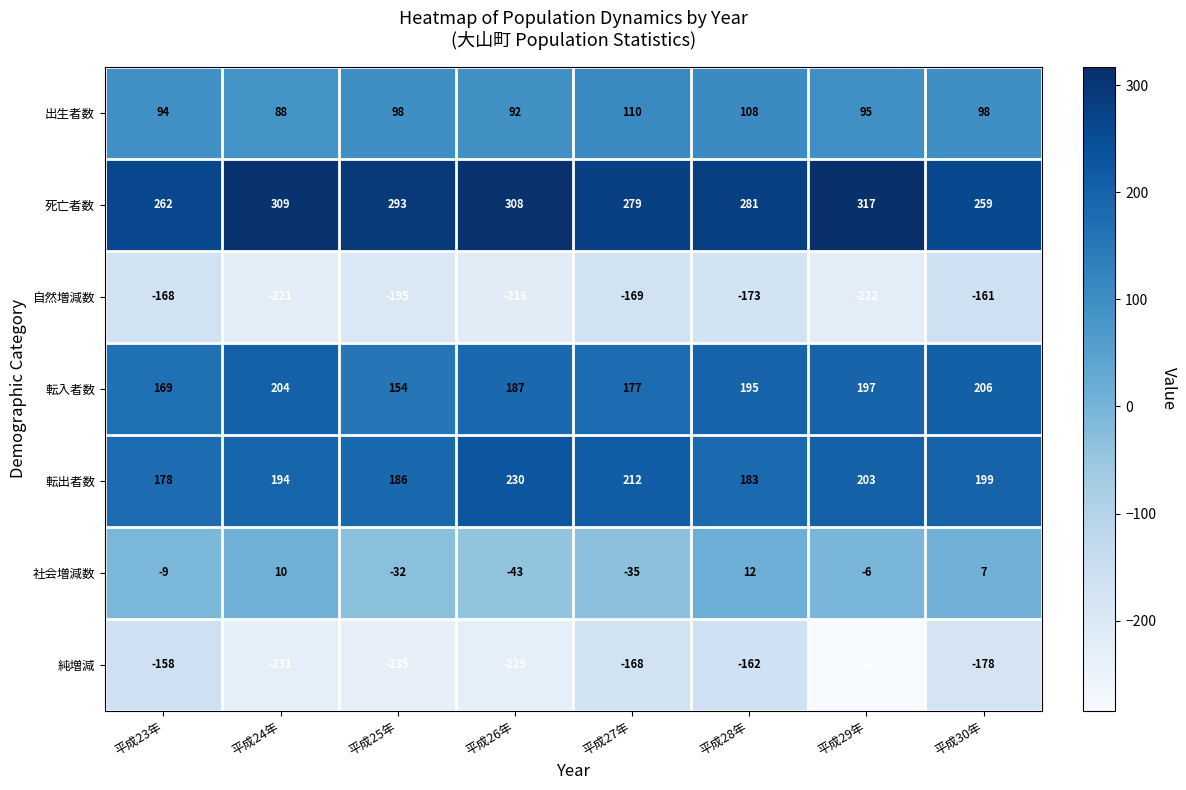

What is the difference between the second highest and minimum values in the 転出者数 series?

34